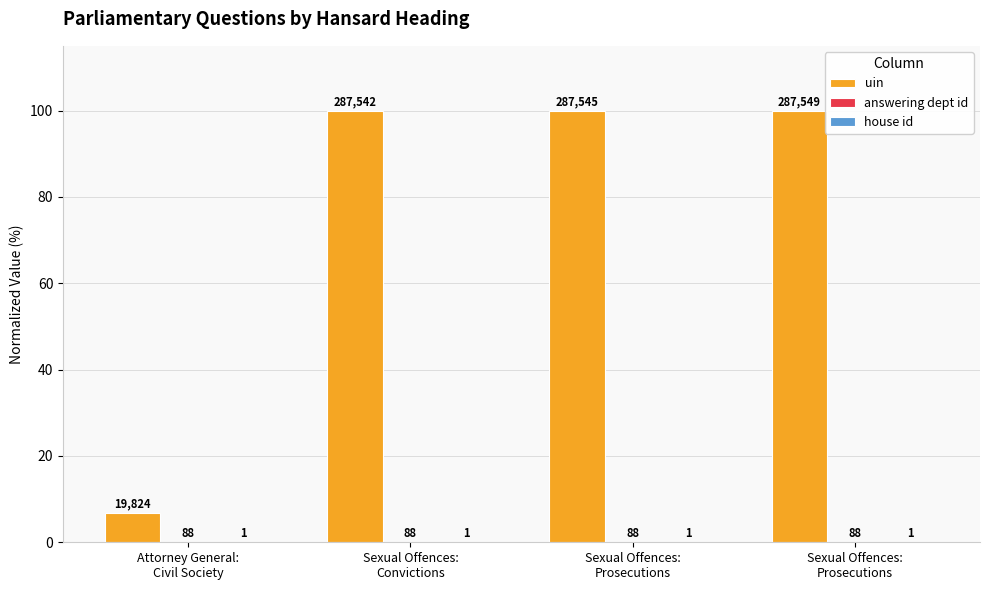

Are the bars grouped side by side (vs. stacked)?

Yes